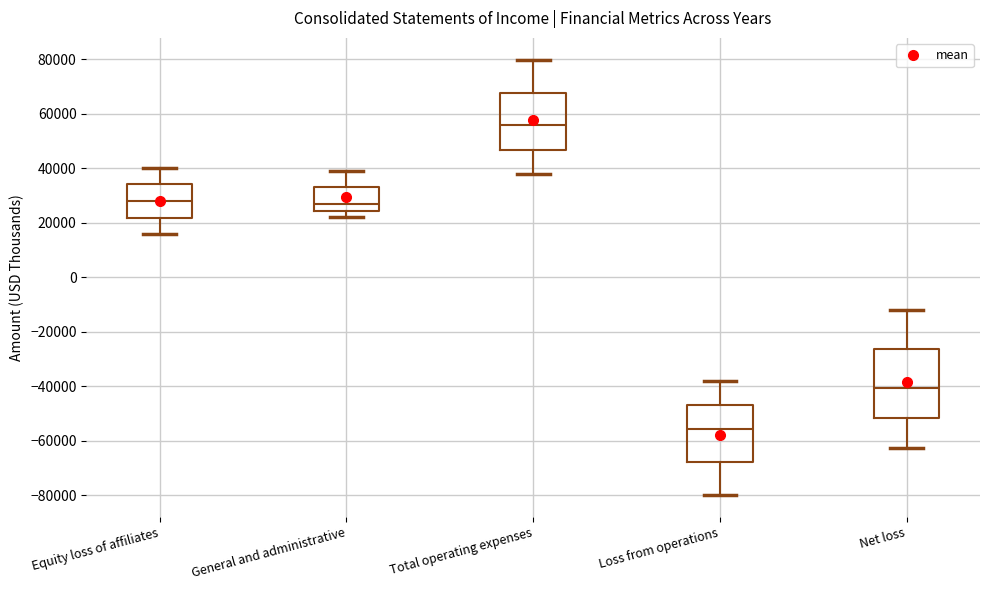

Which box has the highest median line?

Total operating expenses